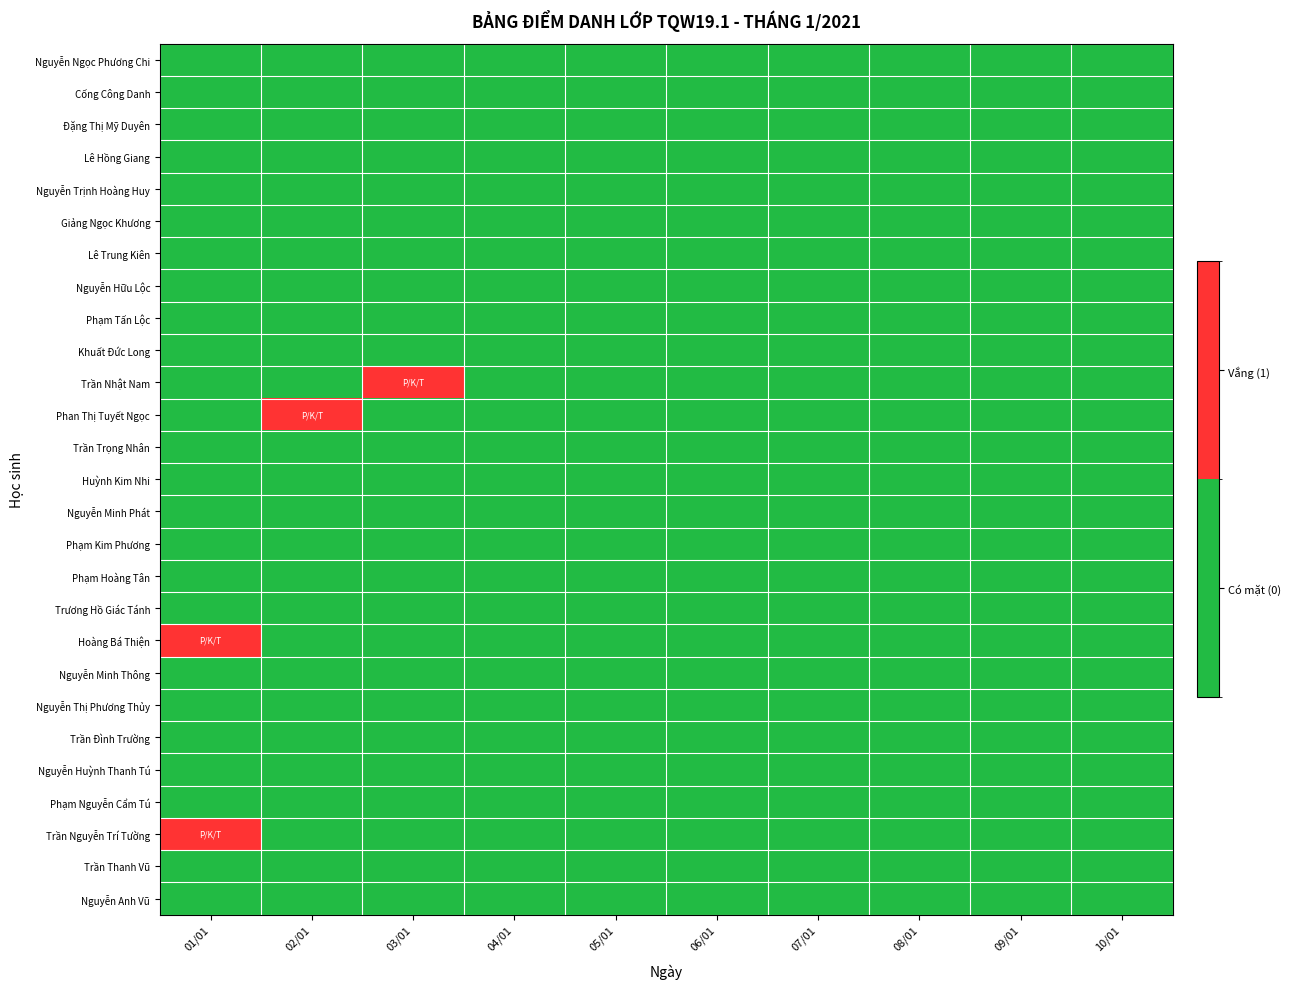

Reading left to right, list all the values displayed in this chart.

Nguyễn Ngọc Phương Chi: 01/01=0	02/01=0	03/01=0	04/01=0	05/01=0	06/01=0	07/01=0	08/01=0	09/01=0	10/01=0
Cống Công Danh: 01/01=0	02/01=0	03/01=0	04/01=0	05/01=0	06/01=0	07/01=0	08/01=0	09/01=0	10/01=0
Đặng Thị Mỹ Duyên: 01/01=0	02/01=0	03/01=0	04/01=0	05/01=0	06/01=0	07/01=0	08/01=0	09/01=0	10/01=0
Lê Hồng Giang: 01/01=0	02/01=0	03/01=0	04/01=0	05/01=0	06/01=0	07/01=0	08/01=0	09/01=0	10/01=0
Nguyễn Trịnh Hoàng Huy: 01/01=0	02/01=0	03/01=0	04/01=0	05/01=0	06/01=0	07/01=0	08/01=0	09/01=0	10/01=0
Giảng Ngọc Khương: 01/01=0	02/01=0	03/01=0	04/01=0	05/01=0	06/01=0	07/01=0	08/01=0	09/01=0	10/01=0
Lê Trung Kiên: 01/01=0	02/01=0	03/01=0	04/01=0	05/01=0	06/01=0	07/01=0	08/01=0	09/01=0	10/01=0
Nguyễn Hữu Lộc: 01/01=0	02/01=0	03/01=0	04/01=0	05/01=0	06/01=0	07/01=0	08/01=0	09/01=0	10/01=0
Phạm Tấn Lộc: 01/01=0	02/01=0	03/01=0	04/01=0	05/01=0	06/01=0	07/01=0	08/01=0	09/01=0	10/01=0
Khuất Đức Long: 01/01=0	02/01=0	03/01=0	04/01=0	05/01=0	06/01=0	07/01=0	08/01=0	09/01=0	10/01=0
Trần Nhật Nam: 01/01=0	02/01=0	03/01=1	04/01=0	05/01=0	06/01=0	07/01=0	08/01=0	09/01=0	10/01=0
Phan Thị Tuyết Ngọc: 01/01=0	02/01=1	03/01=0	04/01=0	05/01=0	06/01=0	07/01=0	08/01=0	09/01=0	10/01=0
Trần Trọng Nhân: 01/01=0	02/01=0	03/01=0	04/01=0	05/01=0	06/01=0	07/01=0	08/01=0	09/01=0	10/01=0
Huỳnh Kim Nhi: 01/01=0	02/01=0	03/01=0	04/01=0	05/01=0	06/01=0	07/01=0	08/01=0	09/01=0	10/01=0
Nguyễn Minh Phát: 01/01=0	02/01=0	03/01=0	04/01=0	05/01=0	06/01=0	07/01=0	08/01=0	09/01=0	10/01=0
Phạm Kim Phương: 01/01=0	02/01=0	03/01=0	04/01=0	05/01=0	06/01=0	07/01=0	08/01=0	09/01=0	10/01=0
Phạm Hoàng Tân: 01/01=0	02/01=0	03/01=0	04/01=0	05/01=0	06/01=0	07/01=0	08/01=0	09/01=0	10/01=0
Trương Hồ Giác Tánh: 01/01=0	02/01=0	03/01=0	04/01=0	05/01=0	06/01=0	07/01=0	08/01=0	09/01=0	10/01=0
Hoàng Bá Thiện: 01/01=1	02/01=0	03/01=0	04/01=0	05/01=0	06/01=0	07/01=0	08/01=0	09/01=0	10/01=0
Nguyễn Minh Thông: 01/01=0	02/01=0	03/01=0	04/01=0	05/01=0	06/01=0	07/01=0	08/01=0	09/01=0	10/01=0
Nguyễn Thị Phương Thủy: 01/01=0	02/01=0	03/01=0	04/01=0	05/01=0	06/01=0	07/01=0	08/01=0	09/01=0	10/01=0
Trần Đình Trường: 01/01=0	02/01=0	03/01=0	04/01=0	05/01=0	06/01=0	07/01=0	08/01=0	09/01=0	10/01=0
Nguyễn Huỳnh Thanh Tú: 01/01=0	02/01=0	03/01=0	04/01=0	05/01=0	06/01=0	07/01=0	08/01=0	09/01=0	10/01=0
Phạm Nguyễn Cẩm Tú: 01/01=0	02/01=0	03/01=0	04/01=0	05/01=0	06/01=0	07/01=0	08/01=0	09/01=0	10/01=0
Trần Nguyễn Trí Tường: 01/01=1	02/01=0	03/01=0	04/01=0	05/01=0	06/01=0	07/01=0	08/01=0	09/01=0	10/01=0
Trần Thanh Vũ: 01/01=0	02/01=0	03/01=0	04/01=0	05/01=0	06/01=0	07/01=0	08/01=0	09/01=0	10/01=0
Nguyễn Anh Vũ: 01/01=0	02/01=0	03/01=0	04/01=0	05/01=0	06/01=0	07/01=0	08/01=0	09/01=0	10/01=0